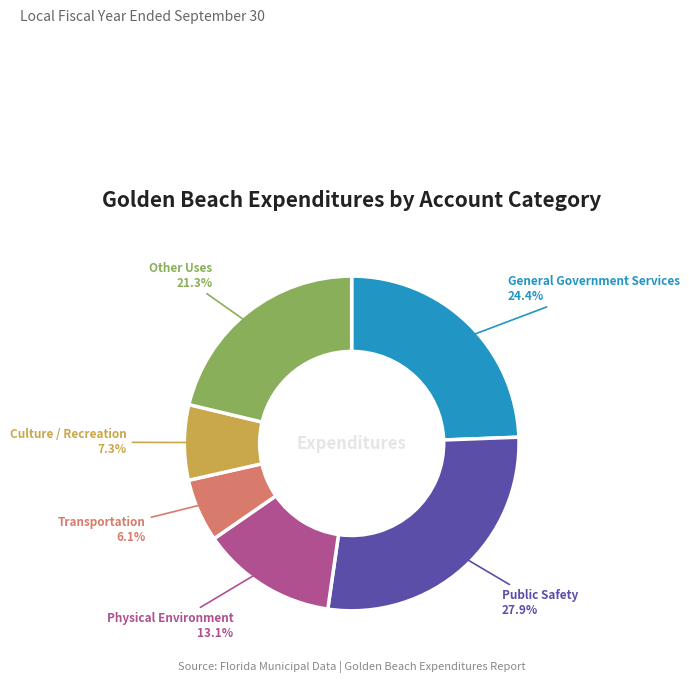

To the nearest percent, what is the difference between the Transportation and Other Uses slice percentages?

15%